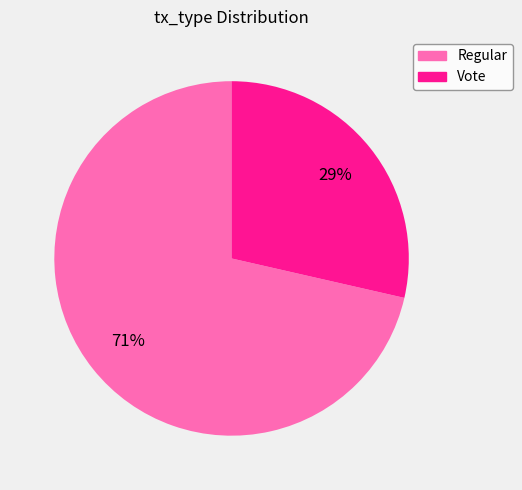

Between Regular and Vote, which is larger?

Regular